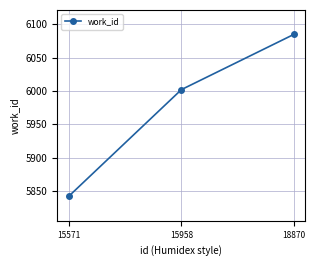

Rank the categories by value from highest to lowest.

18870, 15958, 15571